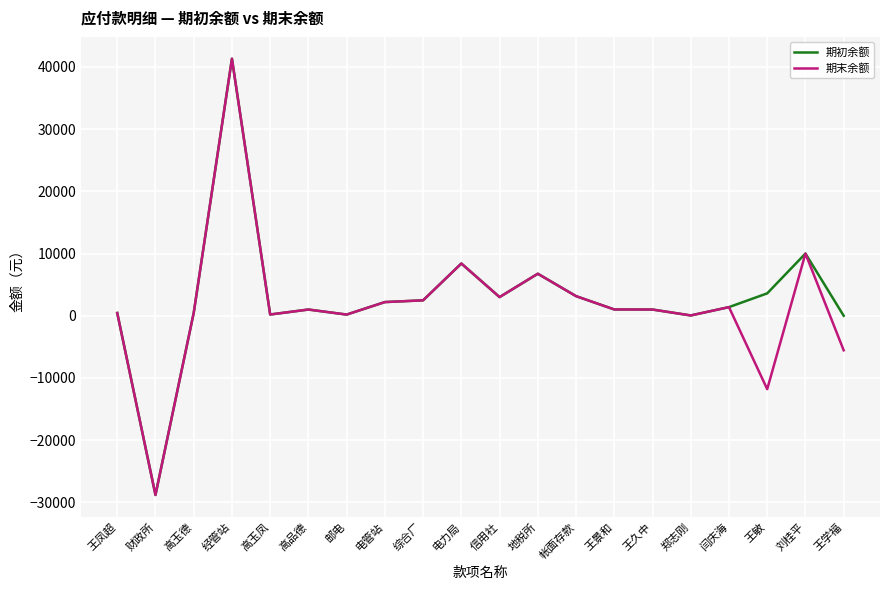

Read the 期末余额 value at 电管站.

2198.8